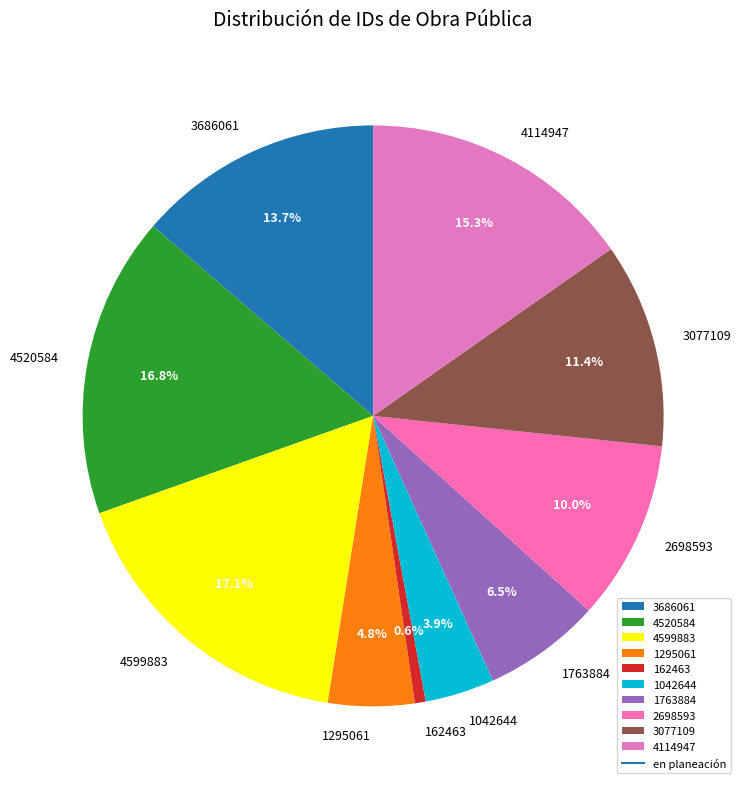

To the nearest percent, what is the combined percentage of 1042644 and 2698593?

14%